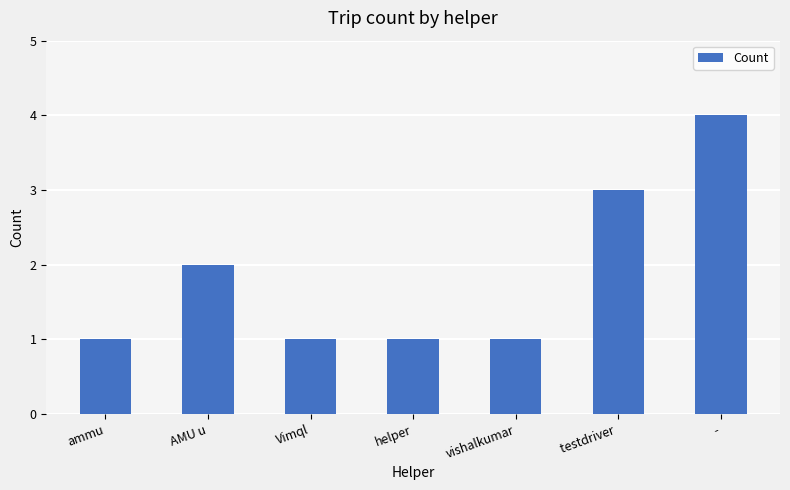

Which label corresponds to the largest value in the chart?

-